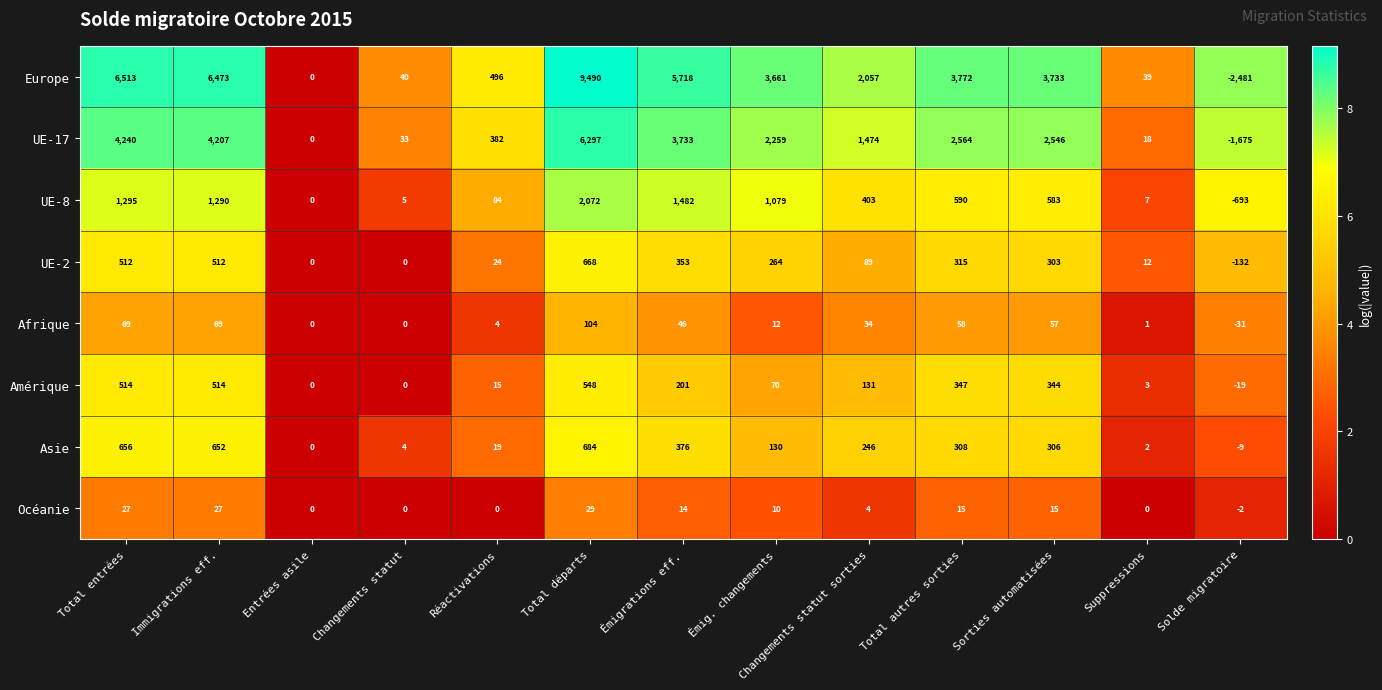

Is it true that Europe equals -2481 at Solde migratoire?

True